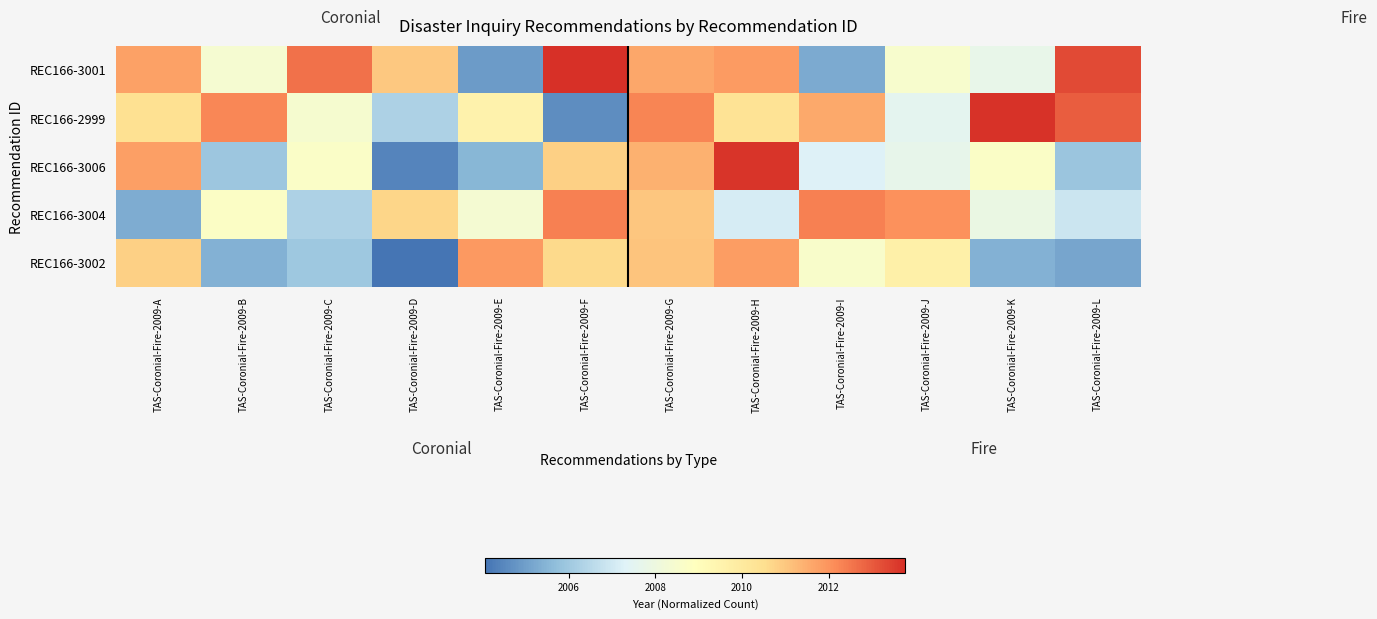

What is the total value across all series at TAS-Coronial-Fire-2009-F?

10052.2